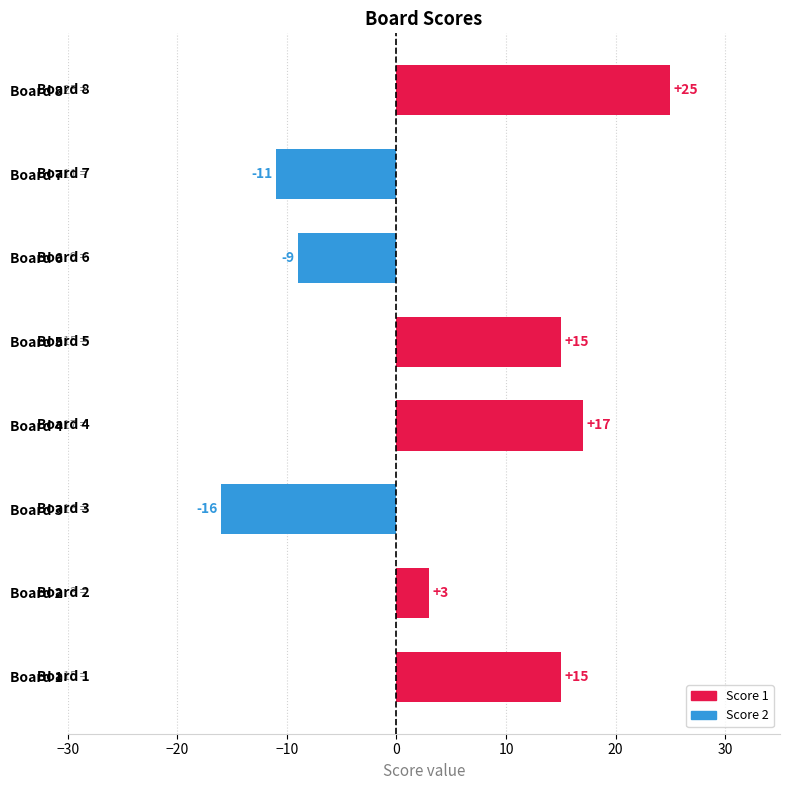

Which has a higher value, Board 4 or Board 5?

Board 4